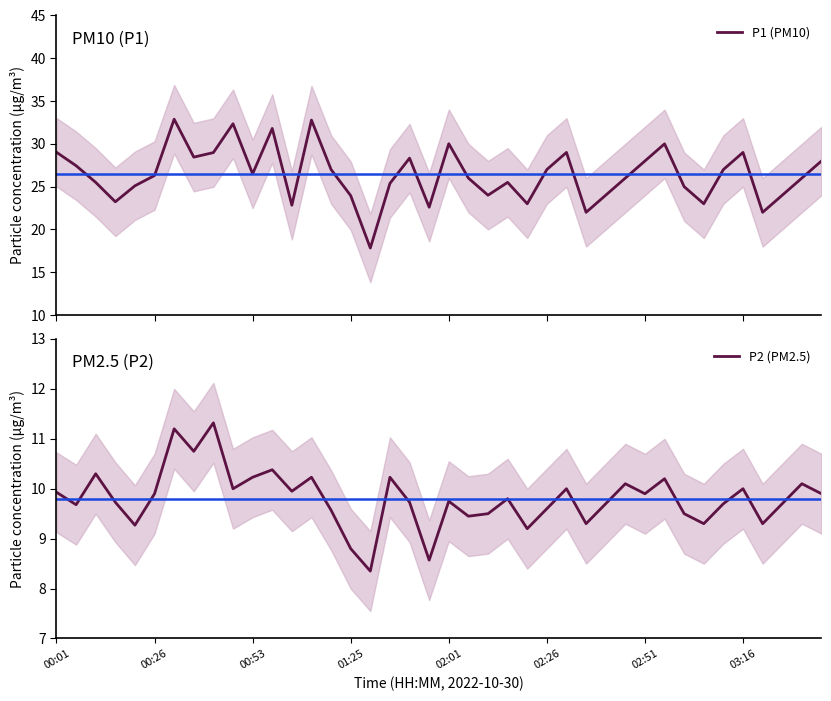

Reading left to right, extract all data points from this chart.

P1 (PM10): 29.0	27.4	25.5	23.2	25.1	26.3	32.9	28.4	29.0	32.4	26.5	31.8	22.8	32.8	27.0	23.9	17.8	25.4	28.3	22.6	30.0	26.0	24.0	25.5	23.0	27.0	29.0	22.0	24.0	26.0	28.0	30.0	25.0	23.0	27.0	29.0	22.0	24.0	26.0	28.0
P2 (PM2.5): 9.9	9.7	10.3	9.7	9.3	9.9	11.2	10.8	11.3	10.0	10.2	10.4	9.9	10.2	9.6	8.8	8.3	10.2	9.7	8.6	9.8	9.4	9.5	9.8	9.2	9.6	10.0	9.3	9.7	10.1	9.9	10.2	9.5	9.3	9.7	10.0	9.3	9.7	10.1	9.9